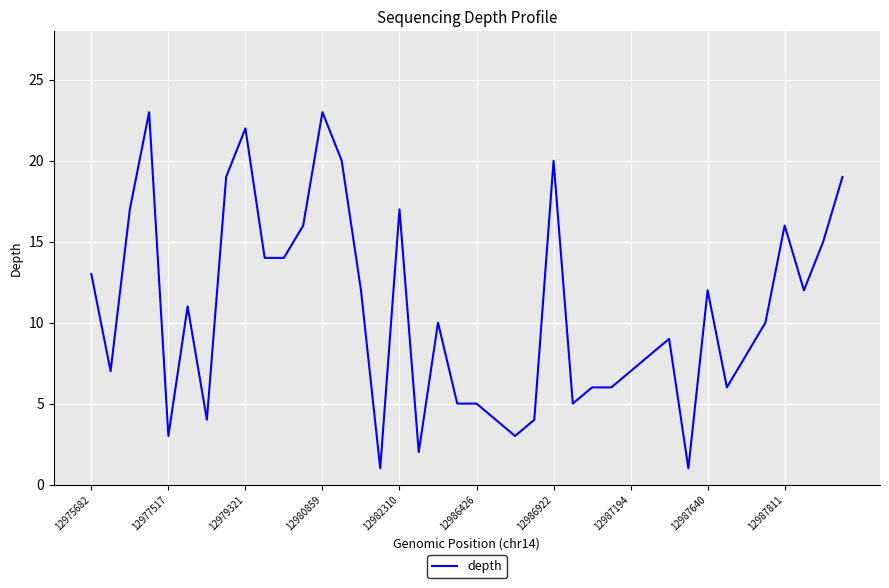

What is the maximum value shown in the chart?

23